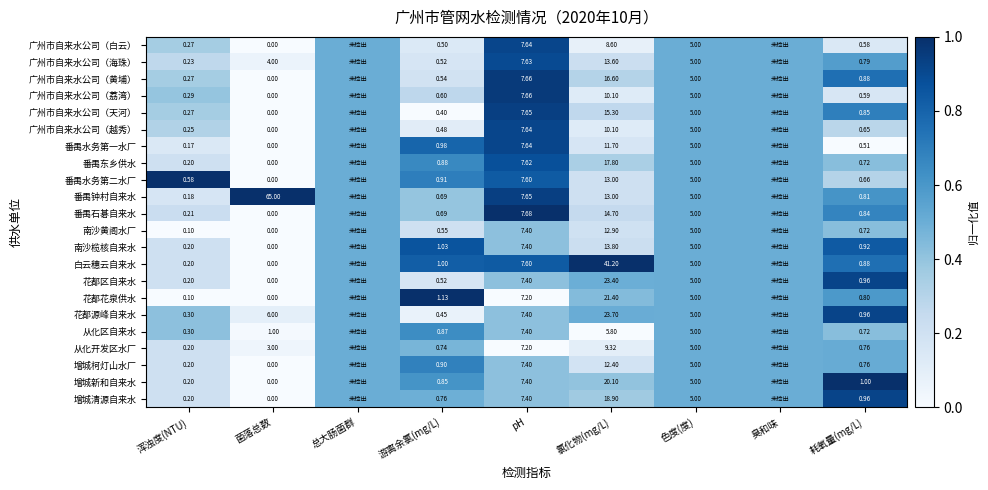

Is the value of 花都花泉供水 at 游离余氯(mg/L) greater than the value of 广州市自来水公司（荔湾） at 耗氧量(mg/L)?

Yes